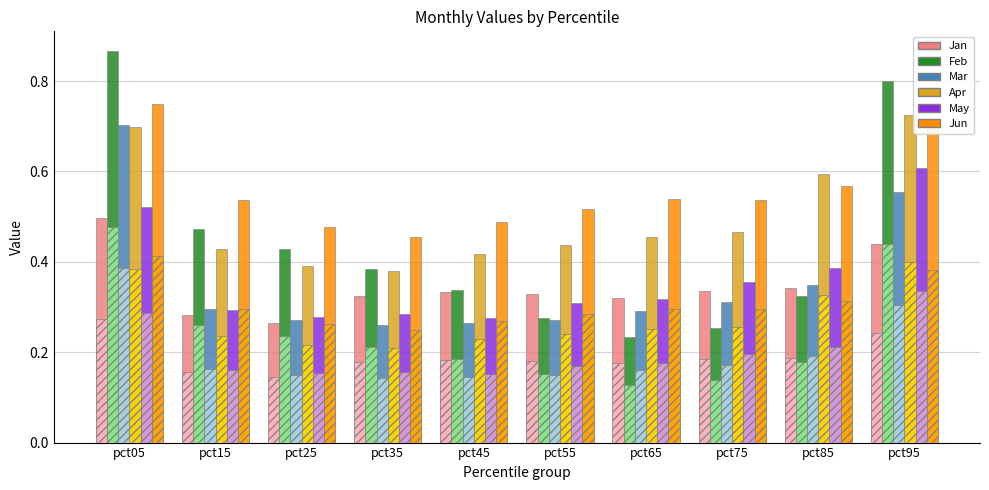

The value of Feb at pct45 is 0.3. True or false?

True